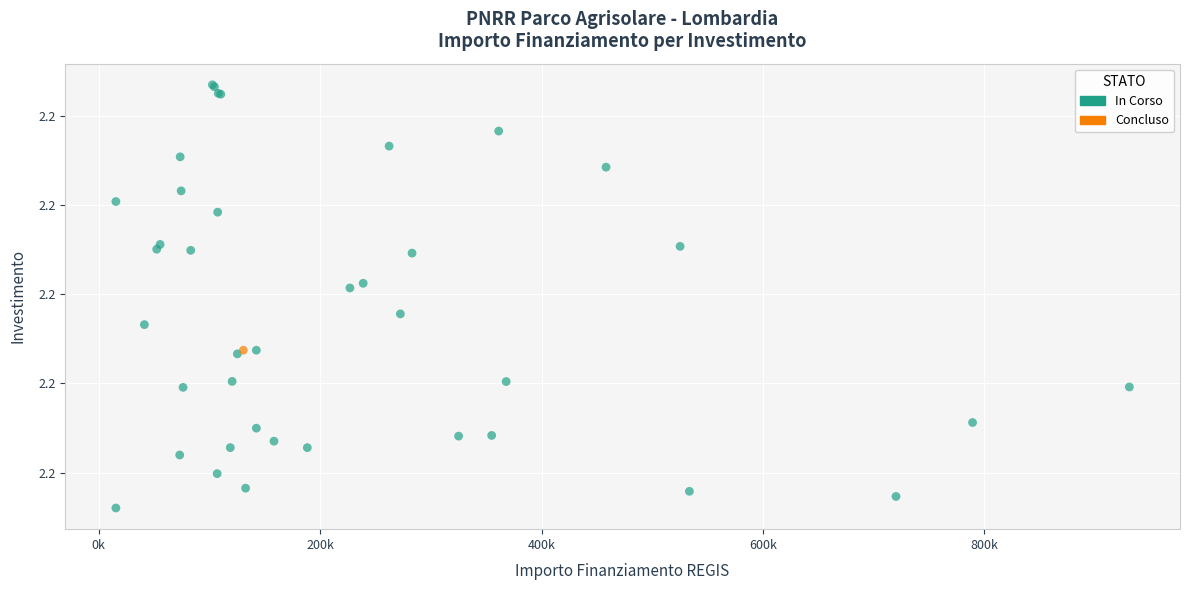

What are all the series names shown in the legend?

In Corso, Concluso